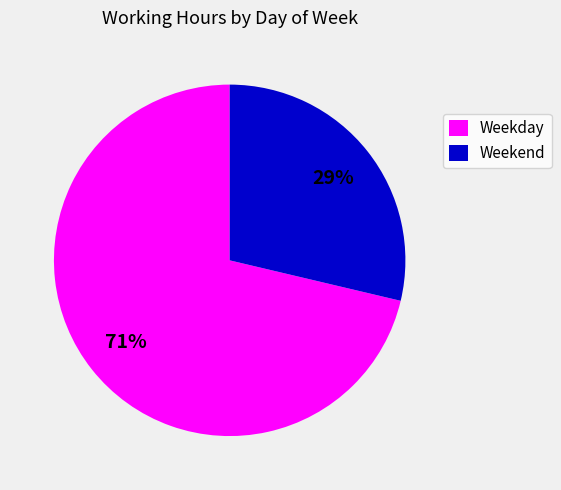

To the nearest percent, what is the average slice percentage?

50%